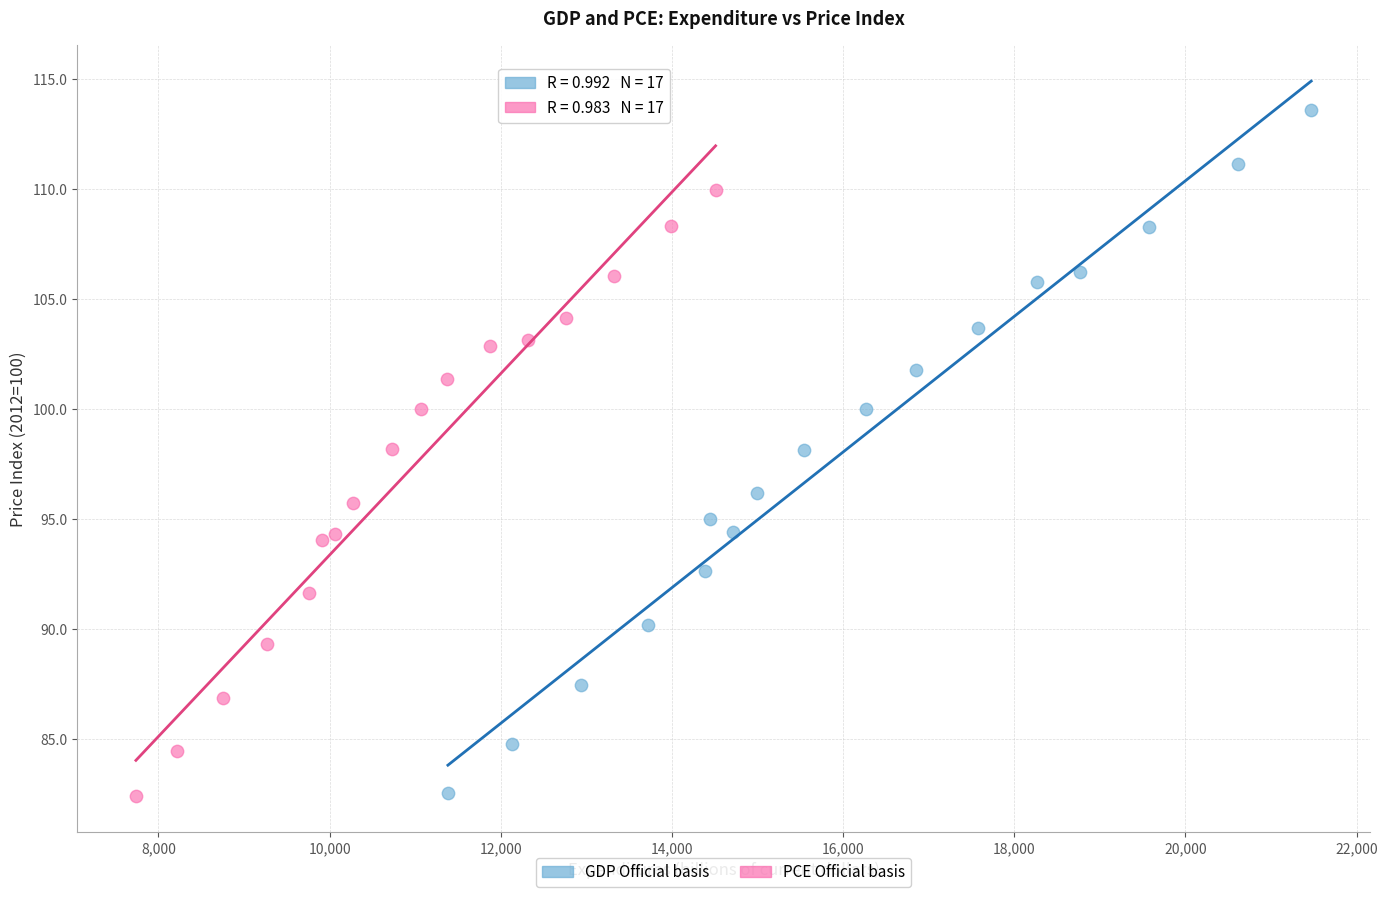

Which series contains the highest Y value?

GDP Official basis